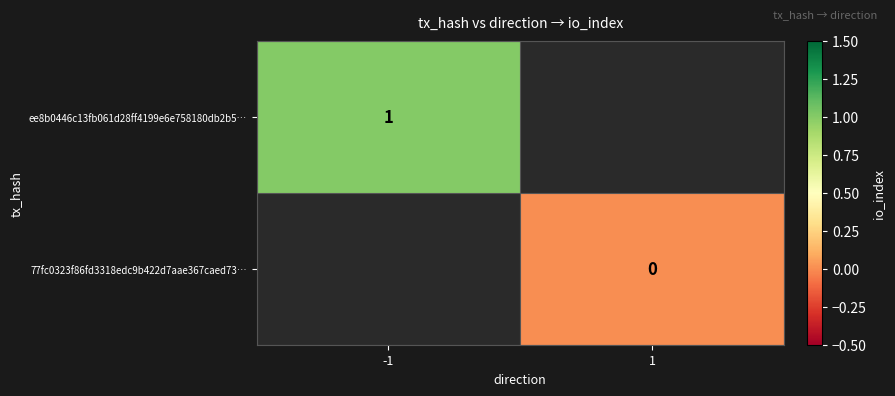

Is it true that ee8b0446c13fb061d28ff4199e6e758180db2b5… equals 0 at -1?

False